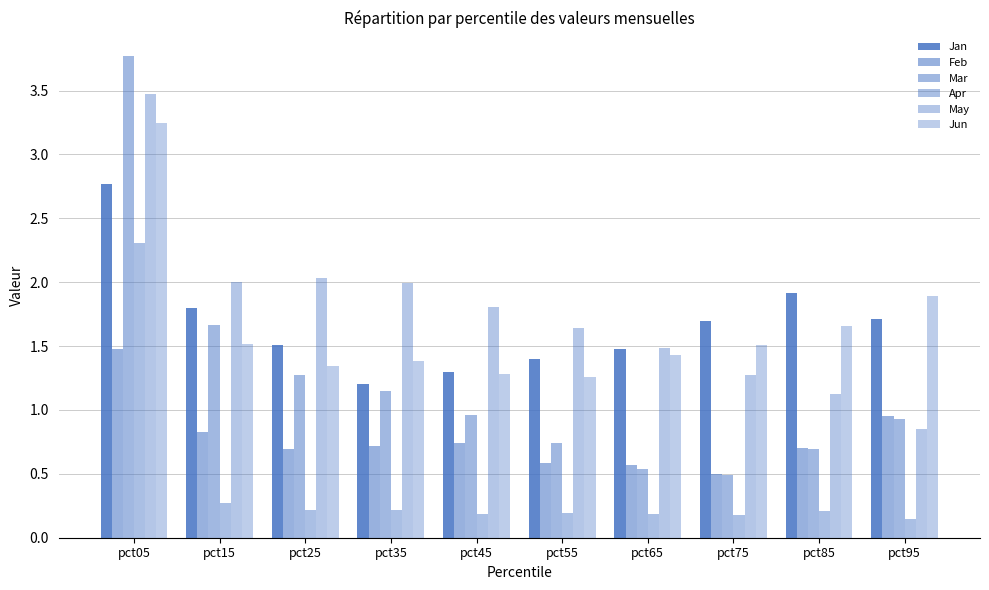

Rank the categories by Jan value from highest to lowest.

pct05, pct85, pct15, pct95, pct75, pct25, pct65, pct55, pct45, pct35